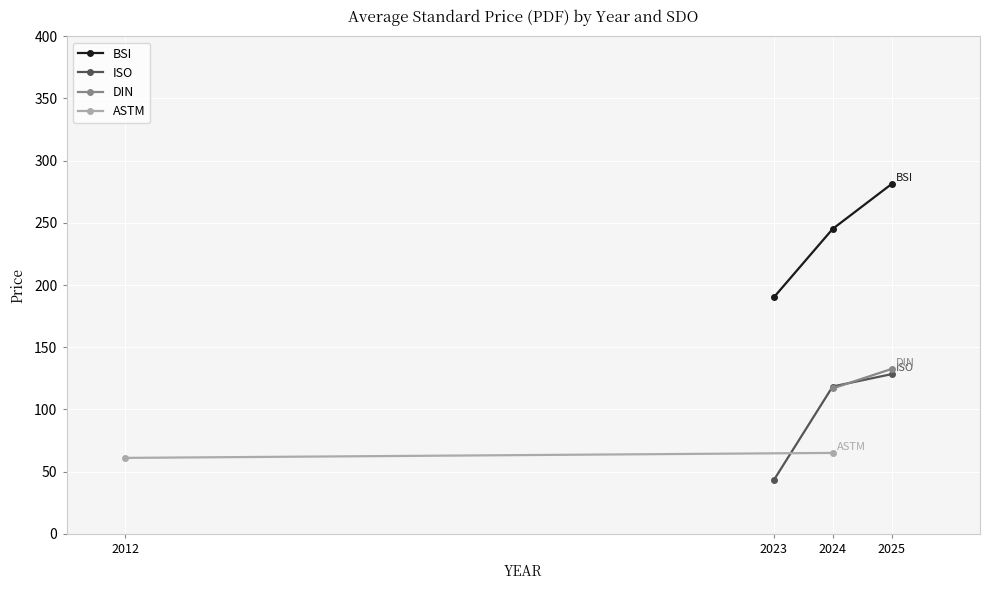

Is it true that BSI equals 281.2 at 2025?

True